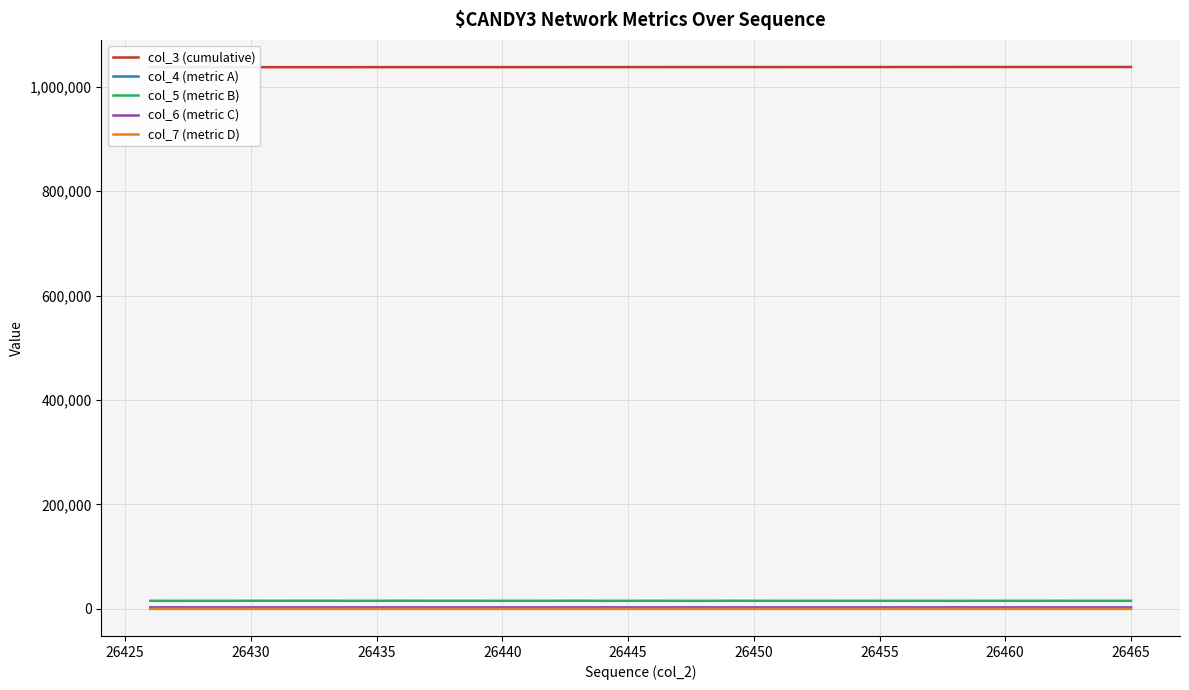

True or false: col_5 (metric B) and col_4 (metric A) intersect in this chart.

False